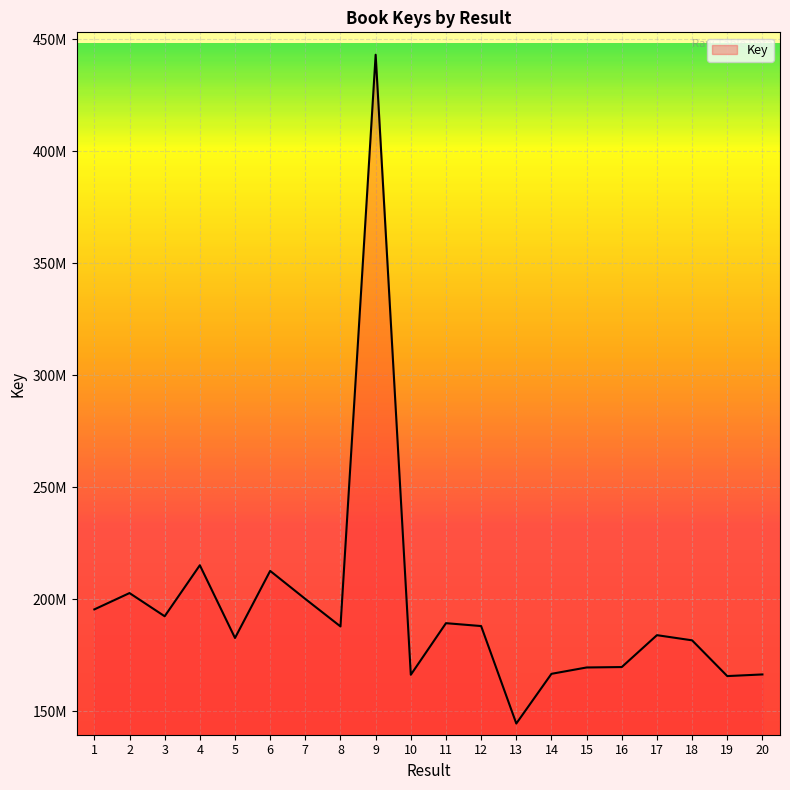

List the labels in order of value, smallest first.

13, 19, 10, 20, 14, 15, 16, 18, 5, 17, 8, 12, 11, 3, 1, 7, 2, 6, 4, 9